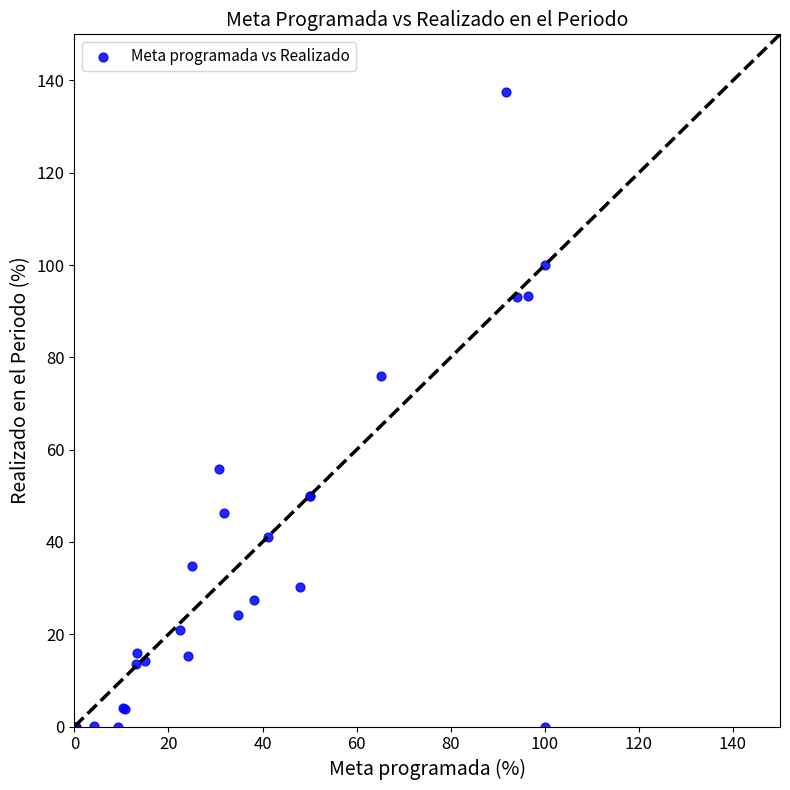

What Y value in the scatter plot is closest to 68?

75.9